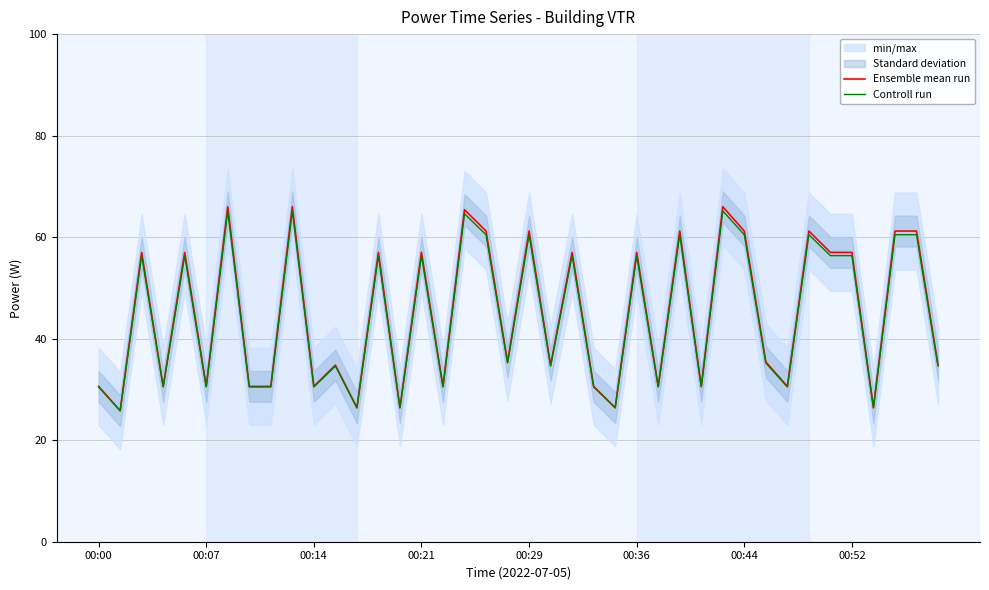

What value does the Controll run series have at 00:36?

56.4